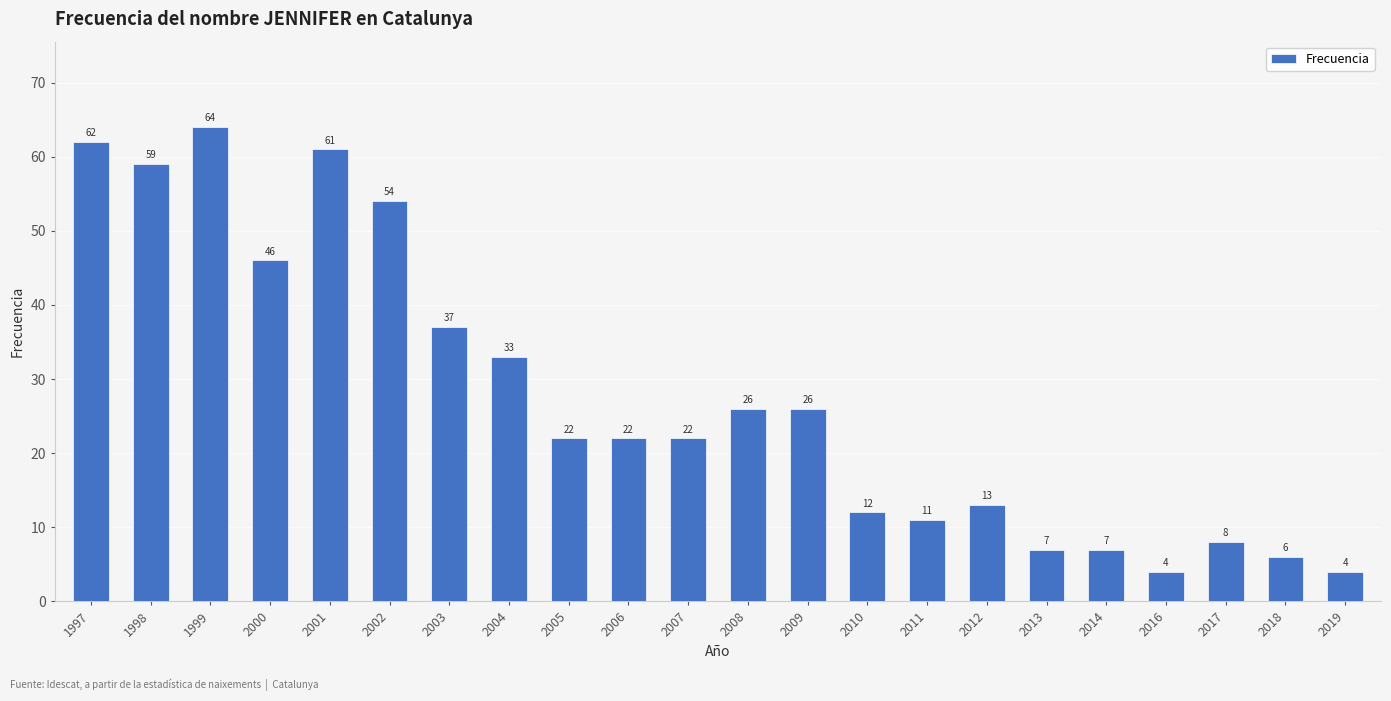

Count the number of data series in this chart.

1